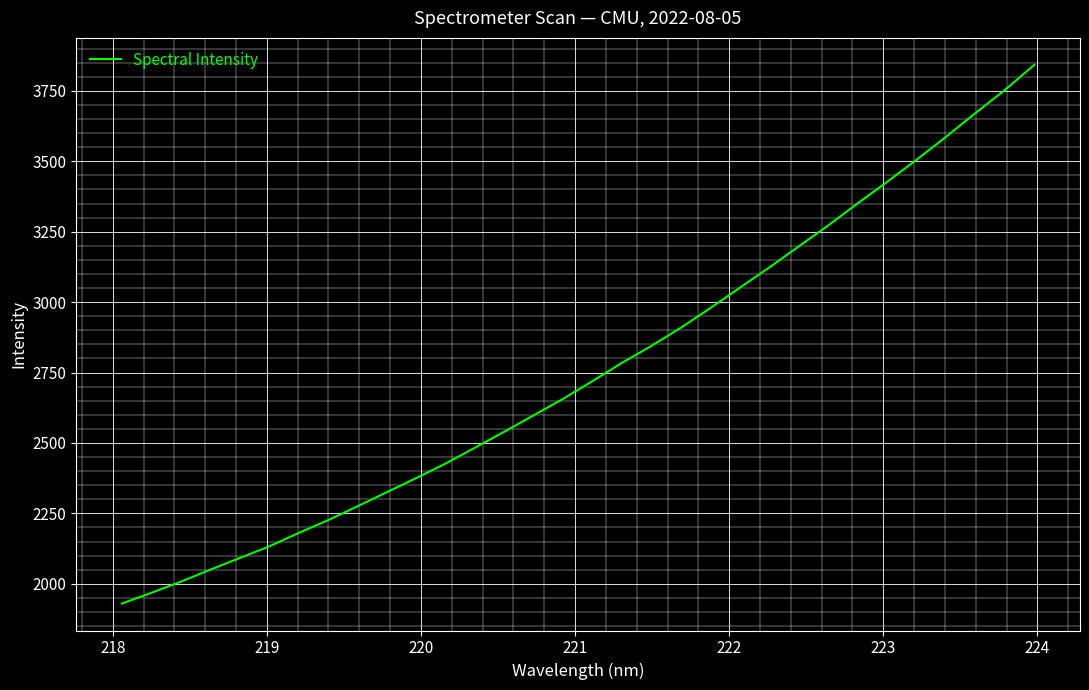

What is the average value?

2759.5